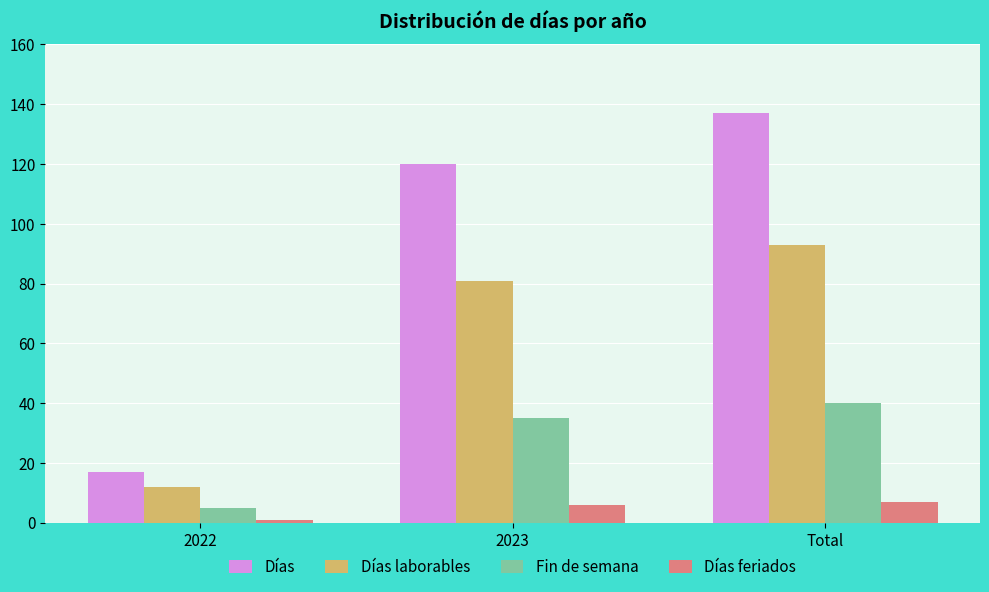

Which series has the widest spread of values?

Días